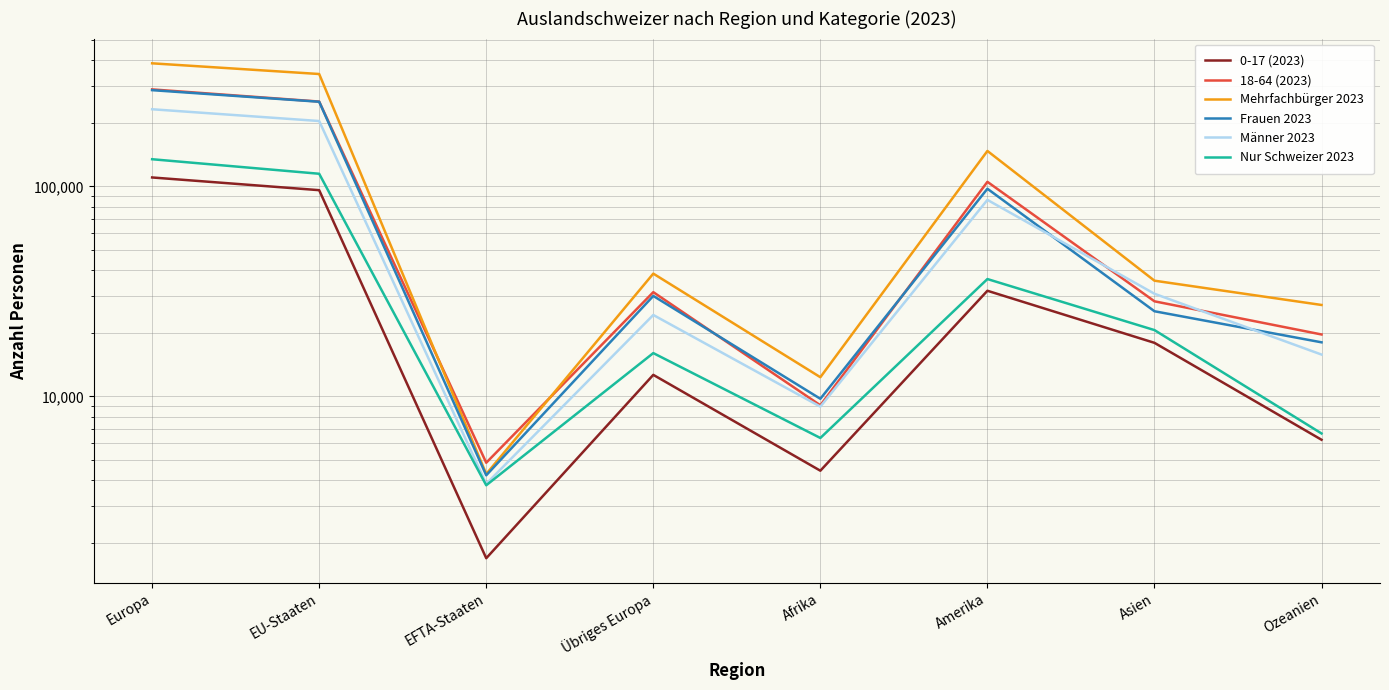

What are all the series names shown in the legend?

0-17 (2023), 18-64 (2023), Mehrfachbürger 2023, Frauen 2023, Männer 2023, Nur Schweizer 2023